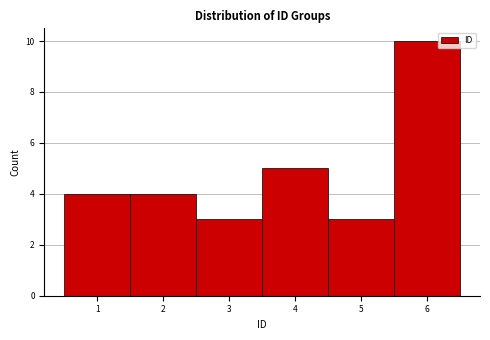

Reading left to right, transcribe this chart: for each bar, give the range it covers on the x-axis and its height. The values are not printed on the chart, so give them approximately, as read against the axis.

0.5 to 1.5: 4
1.5 to 2.5: 4
2.5 to 3.5: 3
3.5 to 4.5: 5
4.5 to 5.5: 3
5.5 to 6.5: 10